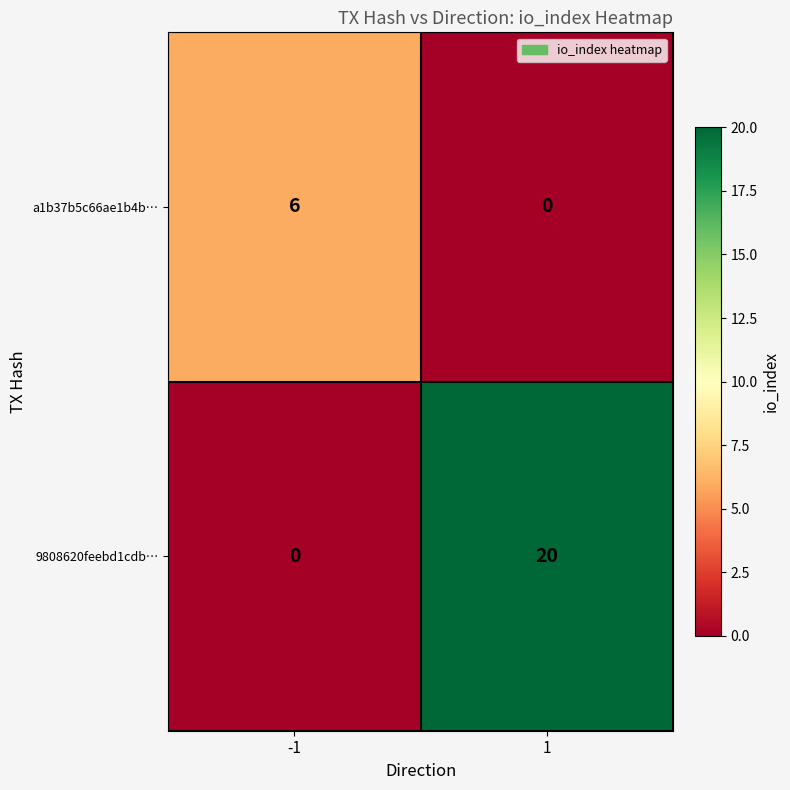

Reading left to right, list all the values displayed in this chart.

a1b37b5c66ae1b4b…: 6	0
9808620feebd1cdb…: 0	20